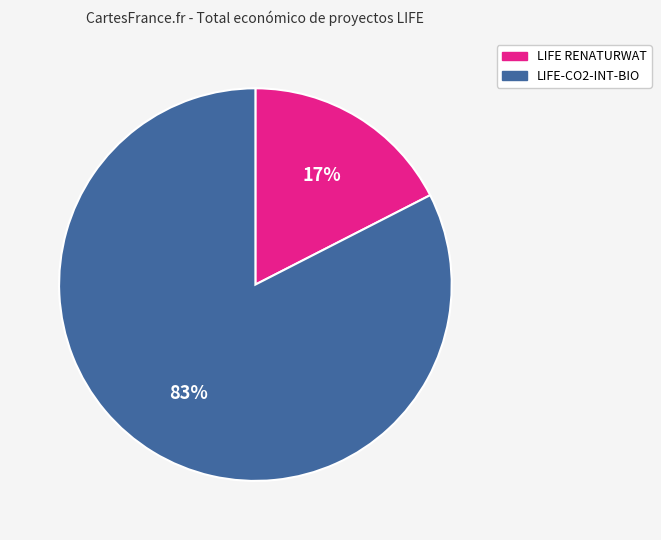

Do LIFE-CO2-INT-BIO and LIFE RENATURWAT together represent more than half of the pie?

Yes